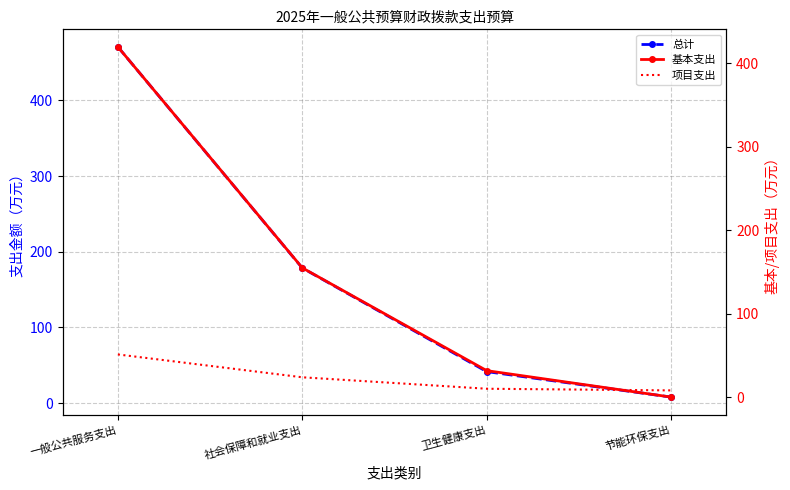

List the series in order of their overall mean, lowest first.

项目支出, 基本支出, 总计